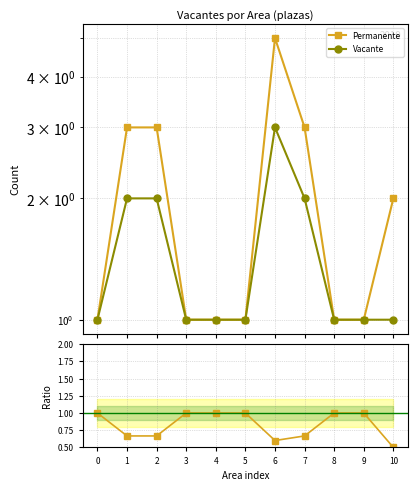

What is the difference between the maximum and minimum values in the Vacante/Permanente series?

0.5